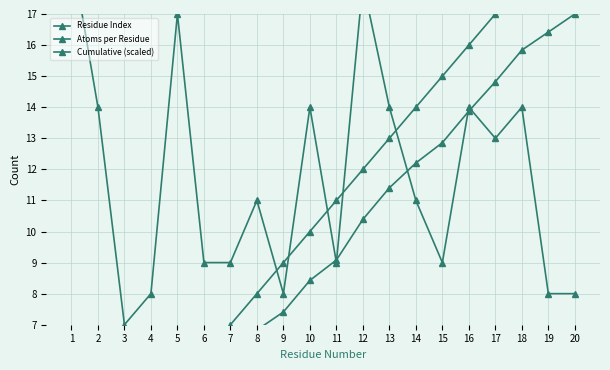

Reading right to left, list all the values displayed in this chart.

Residue Index: 20.0	19.0	18.0	17.0	16.0	15.0	14.0	13.0	12.0	11.0	10.0	9.0	8.0	7.0	6.0	5.0	4.0	3.0	2.0	1.0
Atoms per Residue: 8.0	8.0	14.0	13.0	14.0	9.0	11.0	14.0	18.0	9.0	14.0	8.0	11.0	9.0	9.0	17.0	8.0	7.0	14.0	19.0
Cumulative (scaled): 17.0	16.4	15.8	14.8	13.9	12.9	12.2	11.4	10.4	9.1	8.4	7.4	6.8	6.0	5.4	4.7	3.5	2.9	2.4	1.4